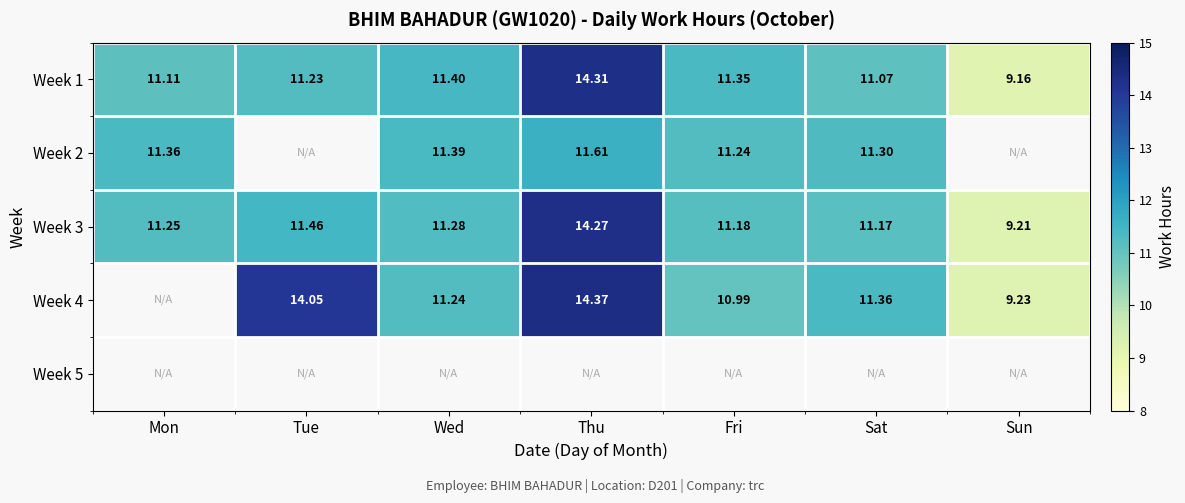

True or false: Week 3 has a value of 11.5 at Tue.

True